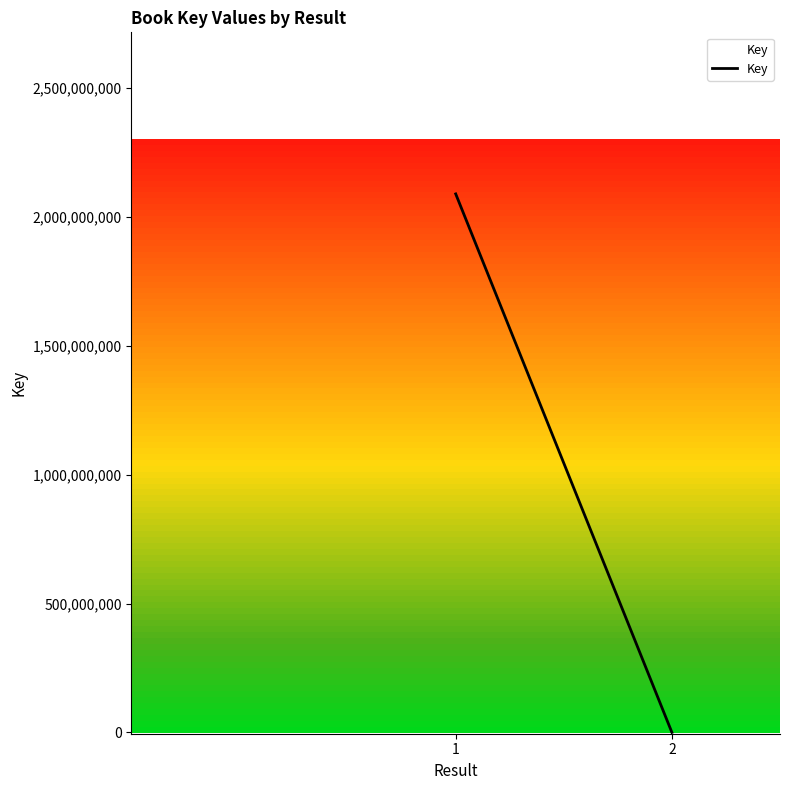

List the labels in order of value, smallest first.

2, 1